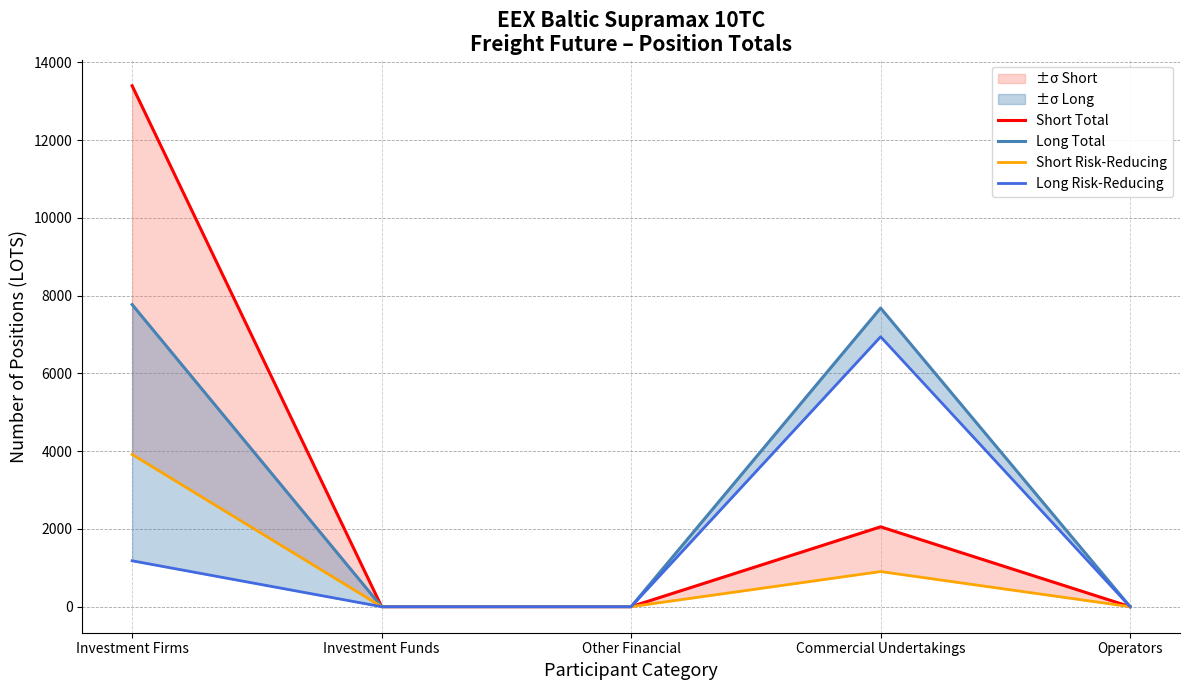

What is the average value of the Long Total series?

3089.8